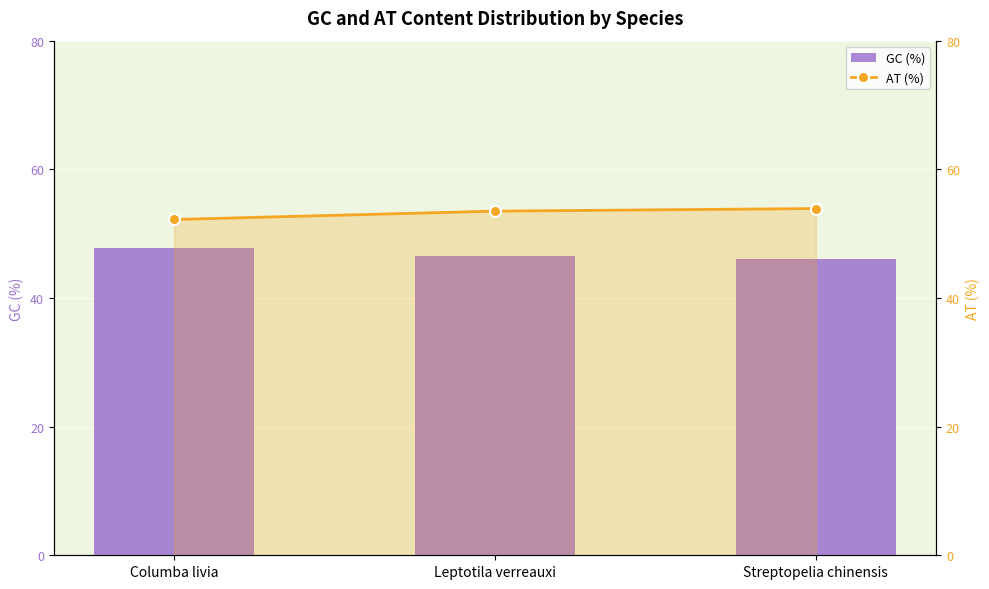

What is the average value of the GC (%) series?

46.8